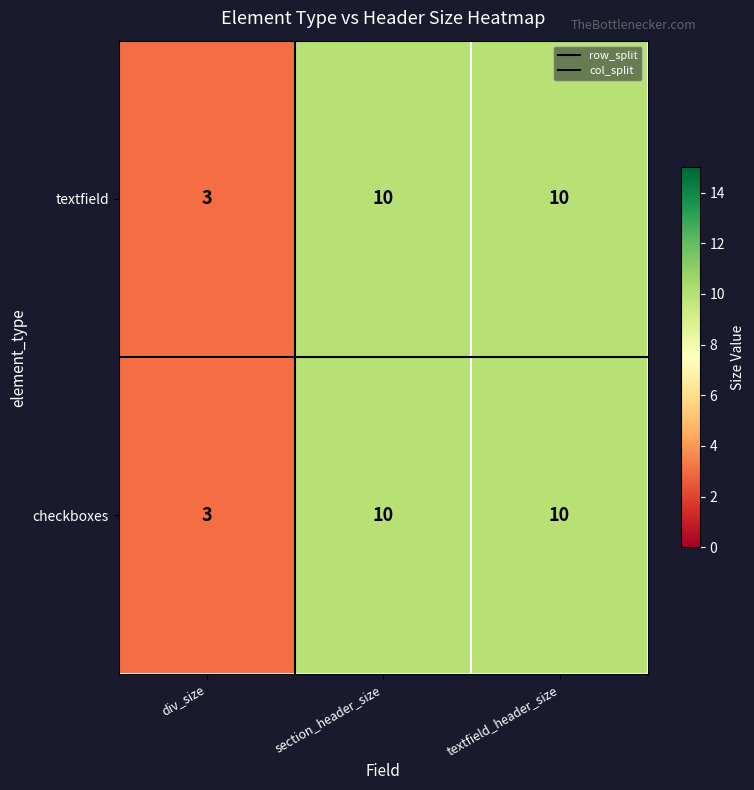

Reading left to right, transcribe all the data shown in this chart.

textfield: div_size=3	section_header_size=10	textfield_header_size=10
checkboxes: div_size=3	section_header_size=10	textfield_header_size=10